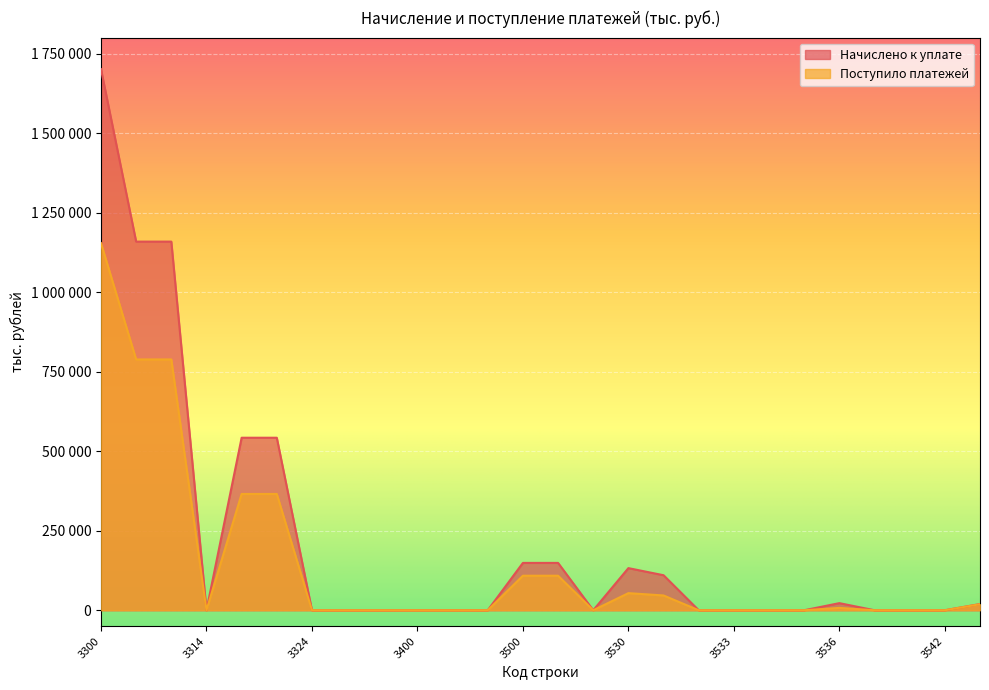

Between which two adjacent categories do Начислено к уплате and Поступило платежей first intersect?

3350 and 3400